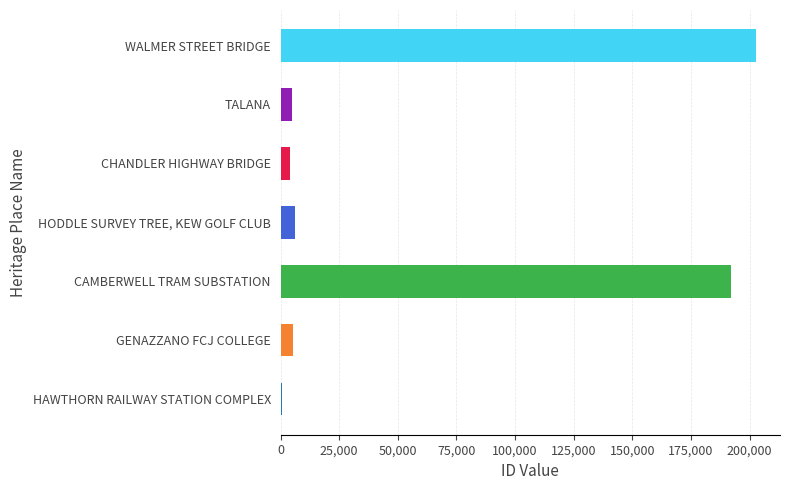

Between CAMBERWELL TRAM SUBSTATION and HAWTHORN RAILWAY STATION COMPLEX, which is larger?

CAMBERWELL TRAM SUBSTATION